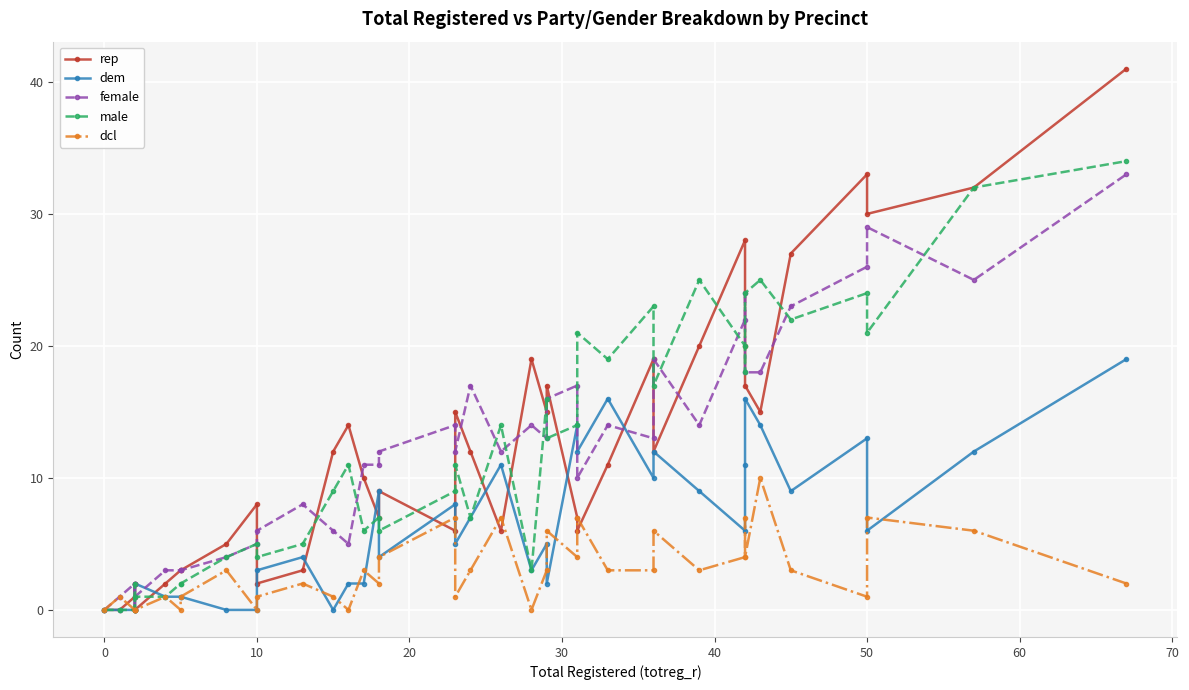

What is the maximum value for dcl?

10